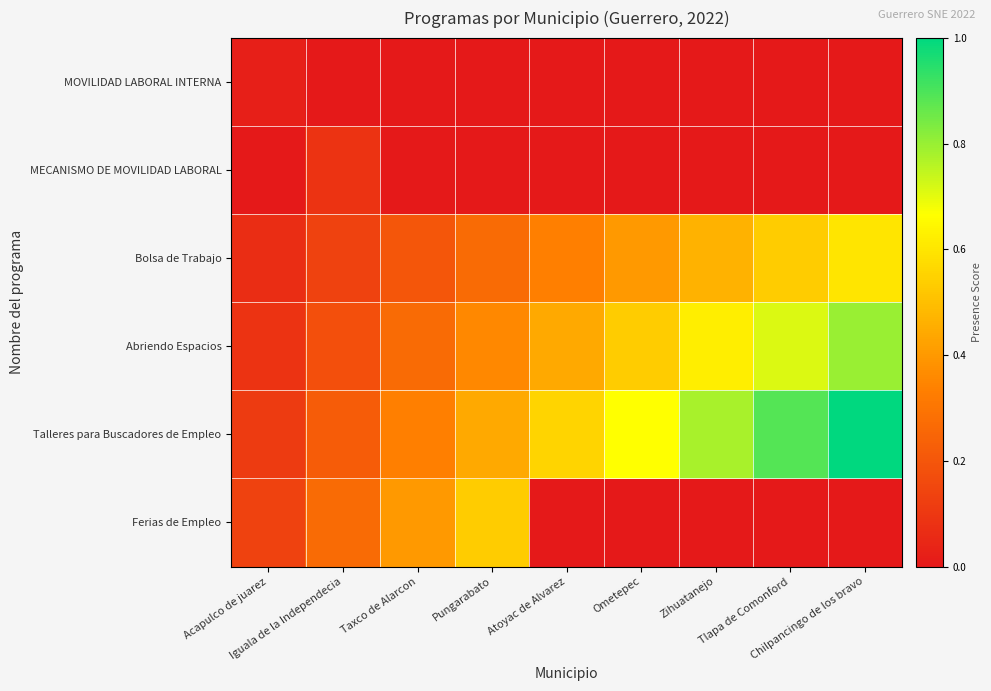

Which has a higher value, Chilpancingo de los bravo or Ometepec?

Chilpancingo de los bravo